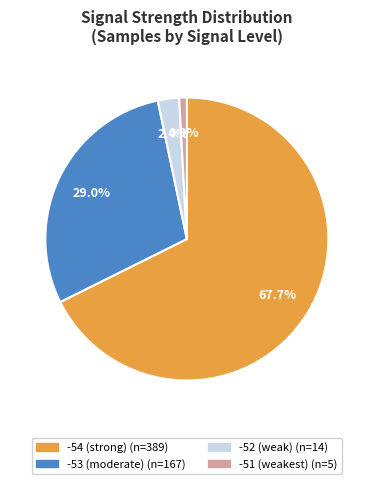

Is there any slice that represents more than half of the pie?

Yes